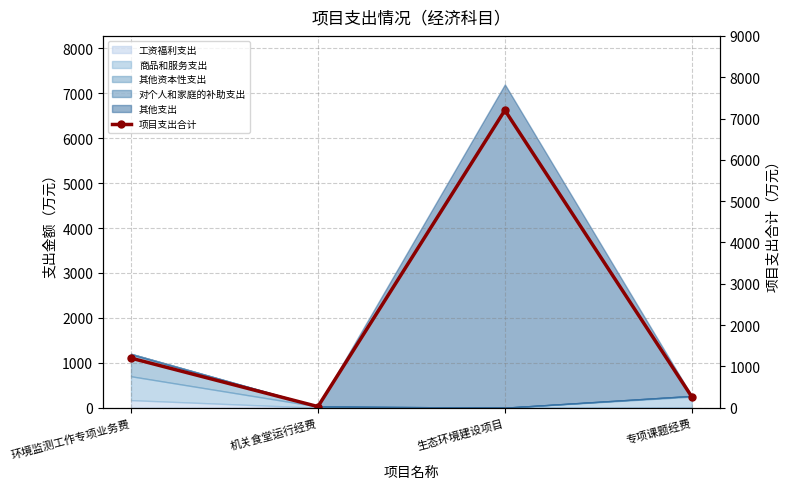

What is the minimum value shown in the chart?

26.5